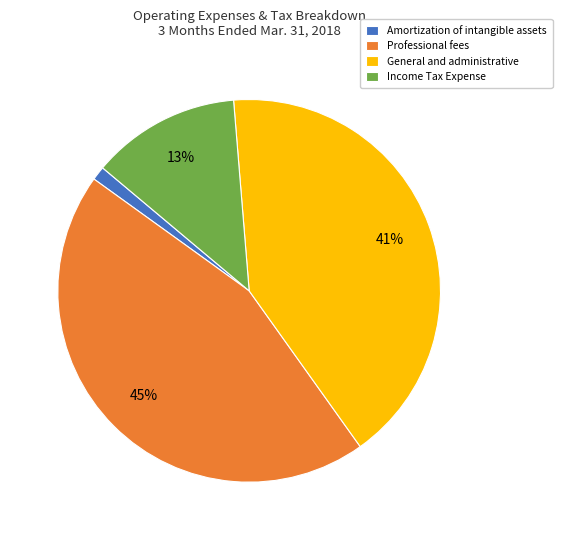

Rank the categories by value from highest to lowest.

Professional fees, General and administrative, Income Tax Expense, Amortization of intangible assets